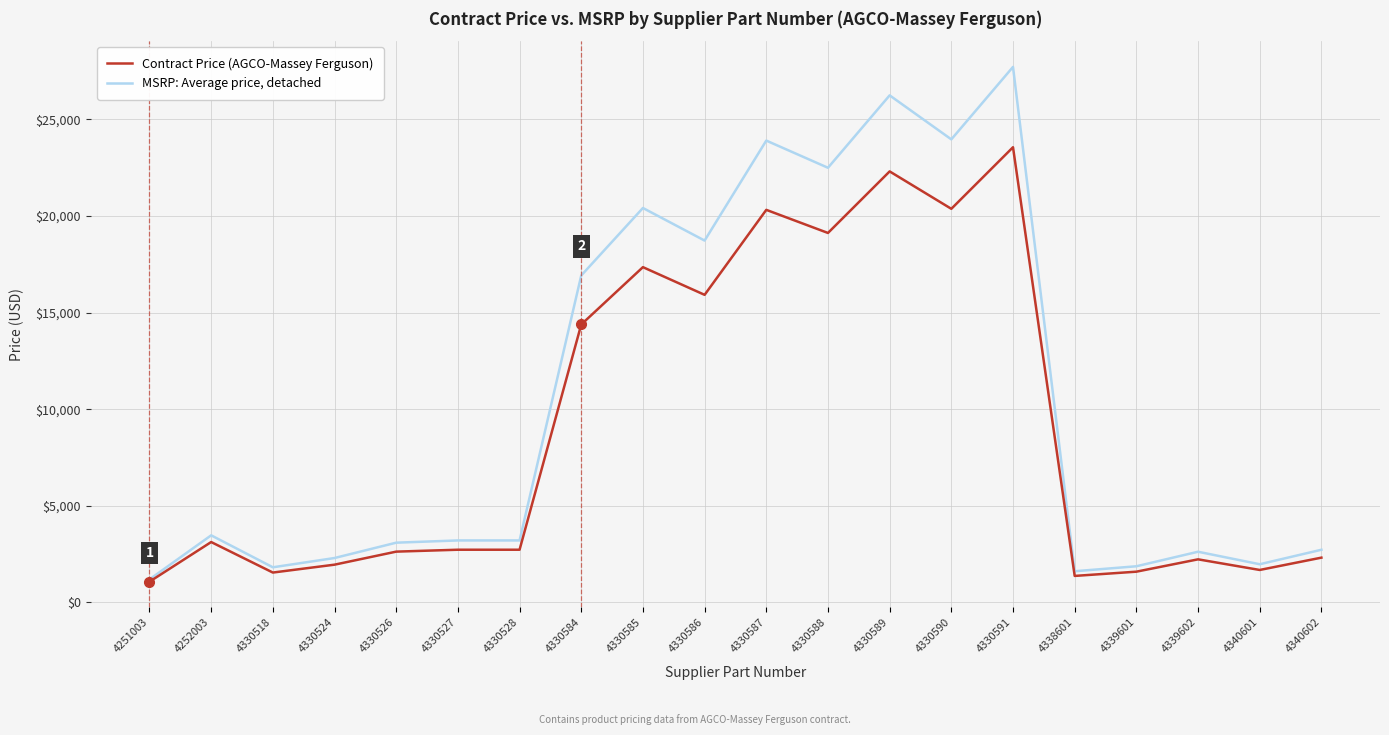

Where is MSRP: Average price, detached nearest to the value 14451?

4330584